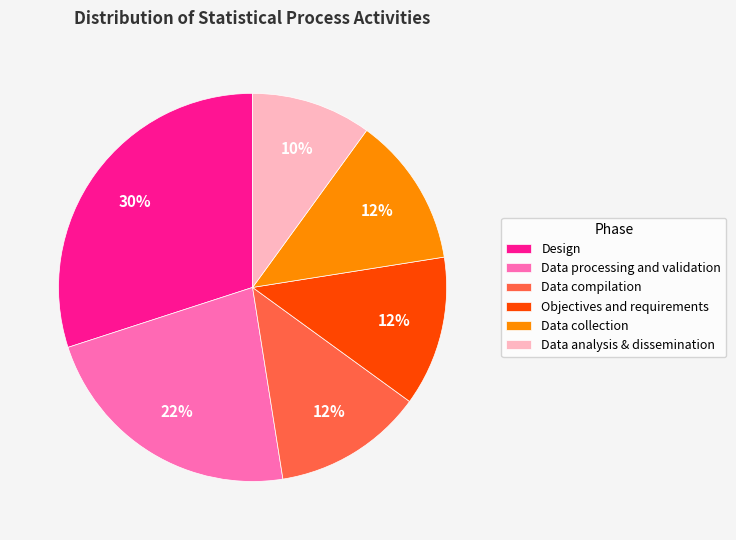

How many slices are in this pie chart?

6